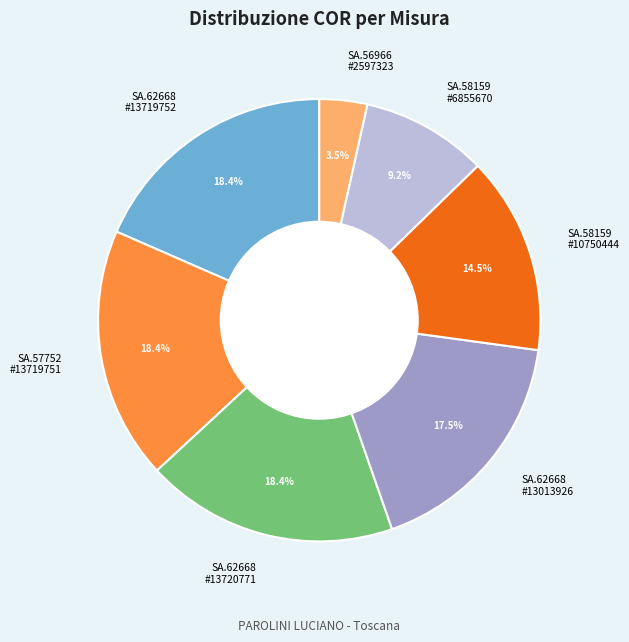

Is there any slice that represents more than half of the pie?

No